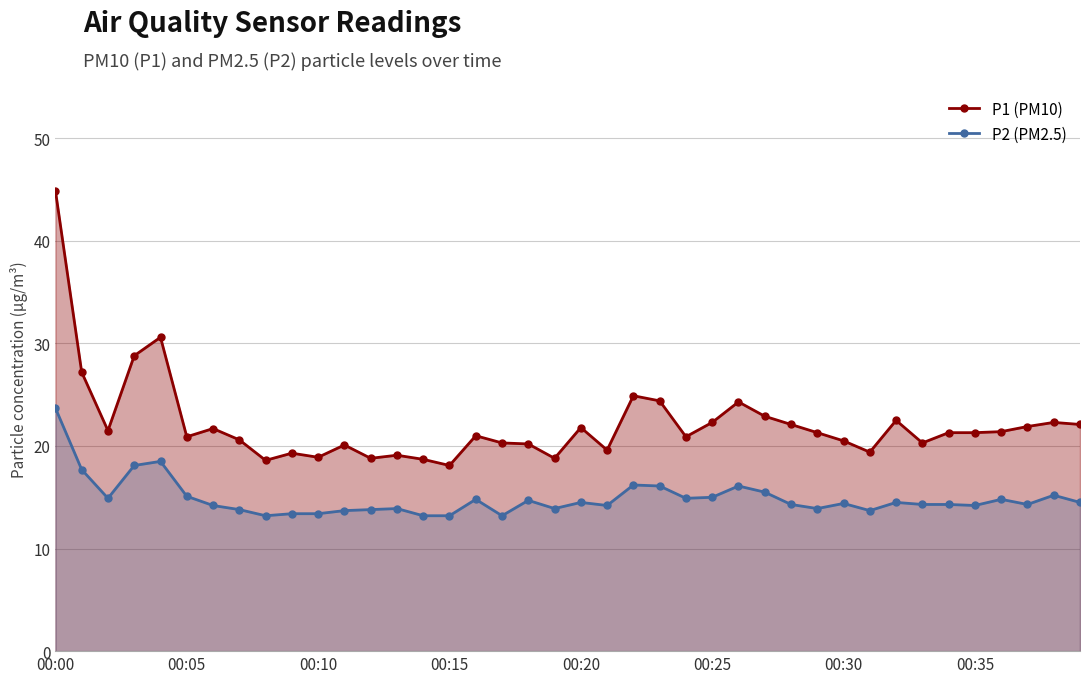

Which series has the largest range (max minus min)?

P1 (PM10)